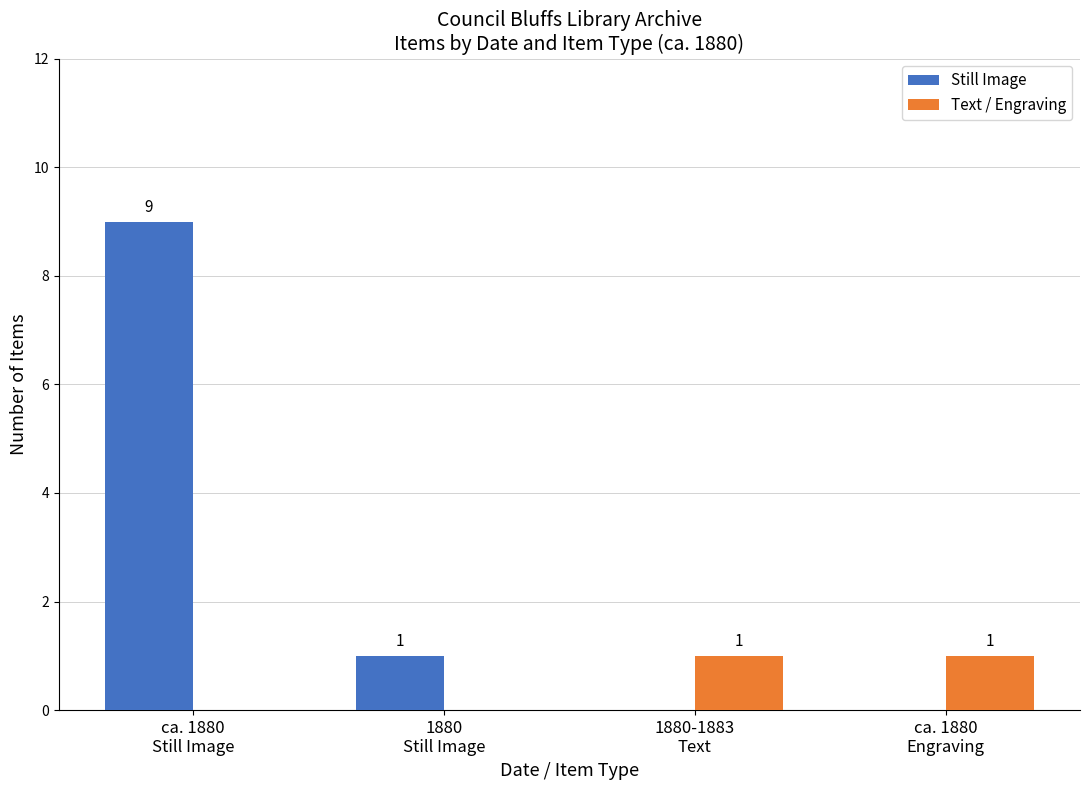

What is the highest value of the Still Image series?

9